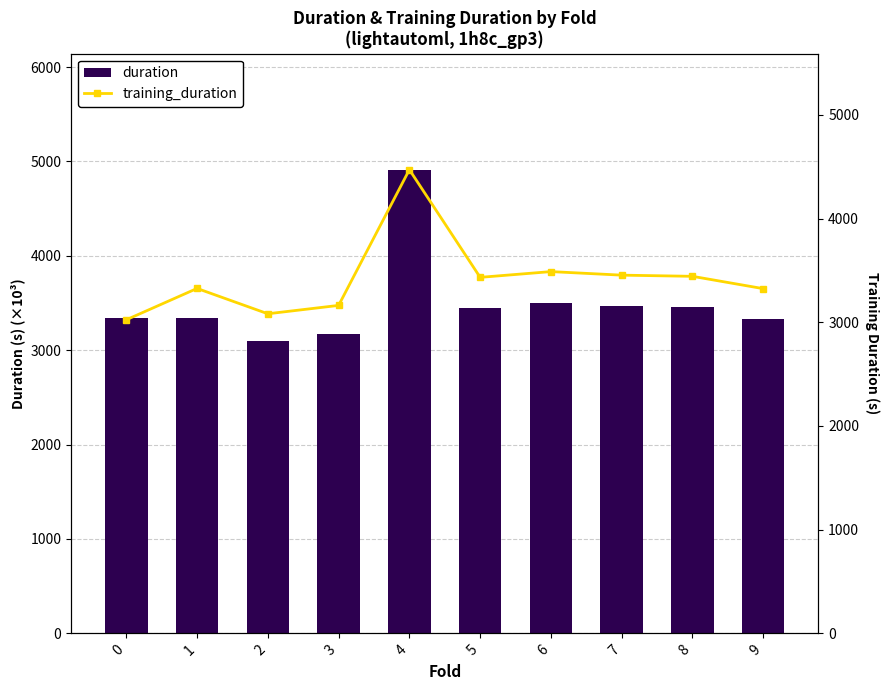

At which label does training_duration reach its peak?

4